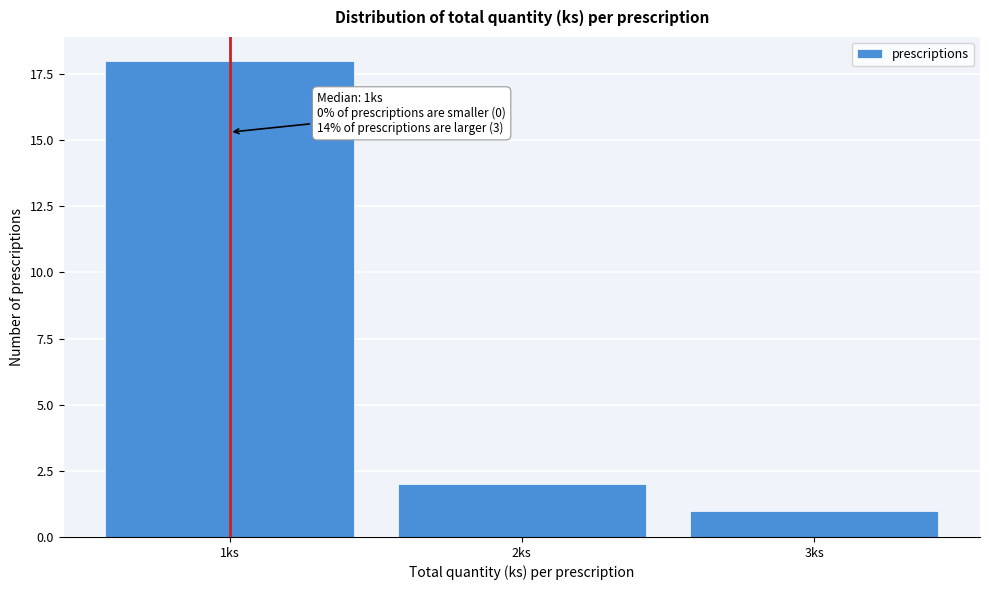

Reading left to right, what are all the values shown in this chart?

1ks=18	2ks=2	3ks=1